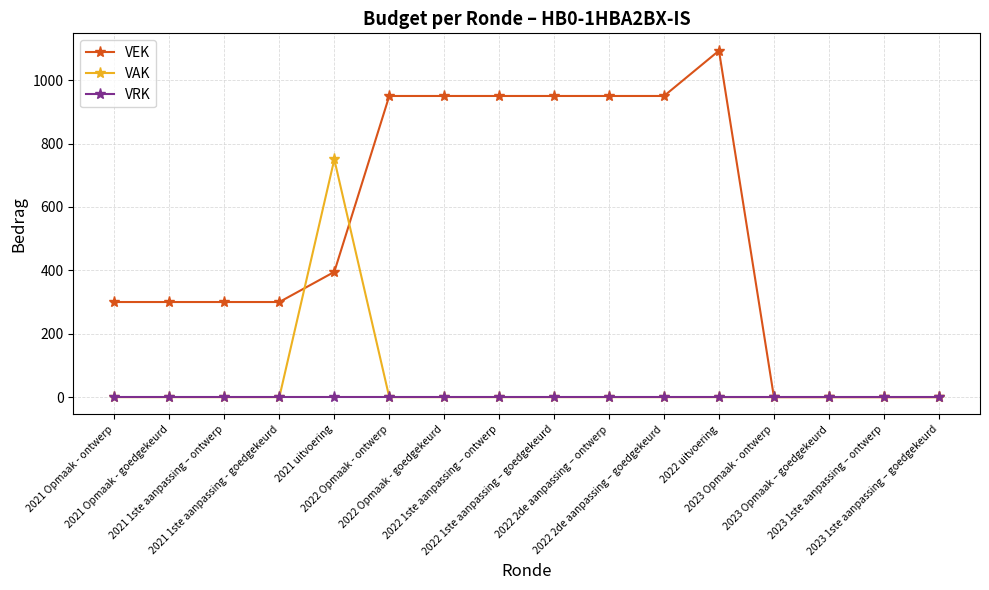

True or false: VEK has a value of 950 at 2022 Opmaak - ontwerp.

True